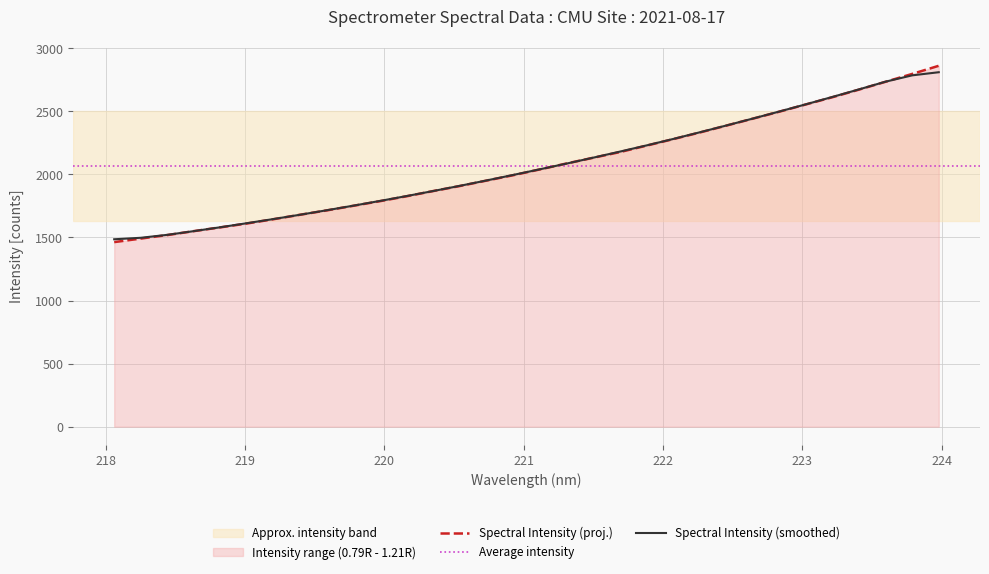

What is the minimum value for Spectral Intensity (smoothed)?

1485.6